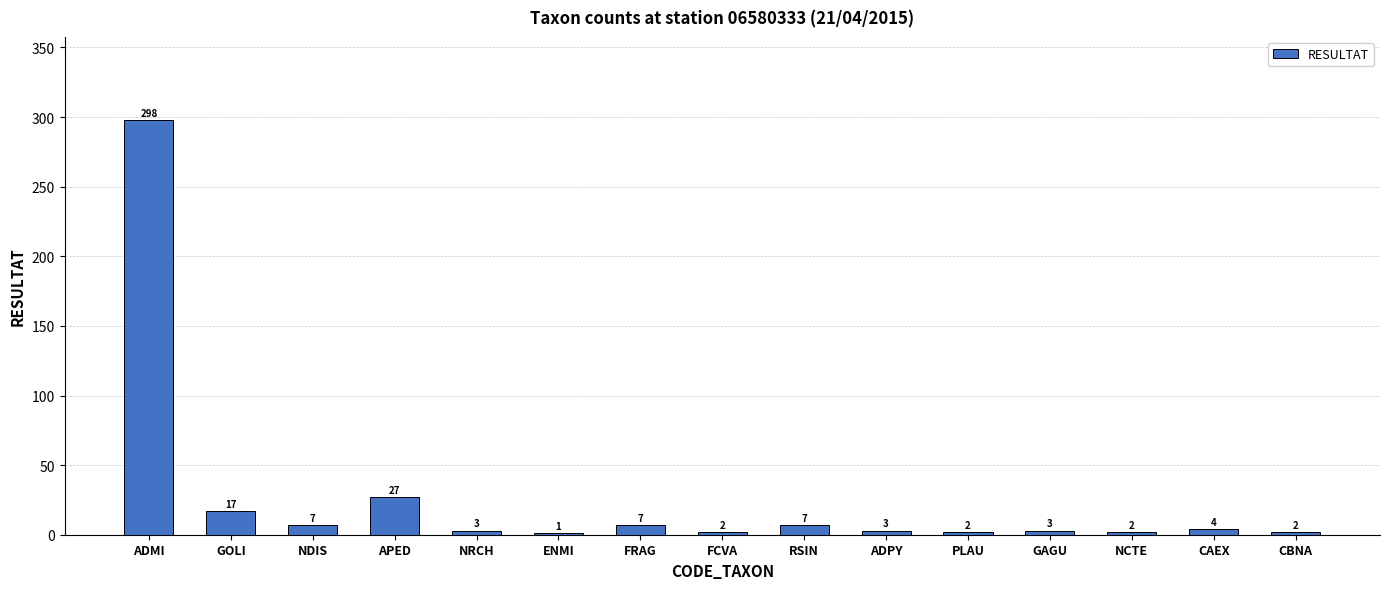

Reading right to left, list all the values displayed in this chart.

CBNA=2	CAEX=4	NCTE=2	GAGU=3	PLAU=2	ADPY=3	RSIN=7	FCVA=2	FRAG=7	ENMI=1	NRCH=3	APED=27	NDIS=7	GOLI=17	ADMI=298